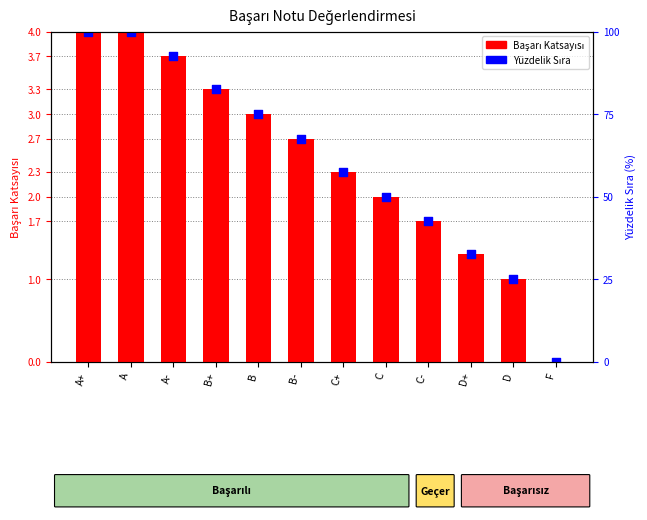

Which series reaches the maximum Y coordinate?

Başarı Katsayısı